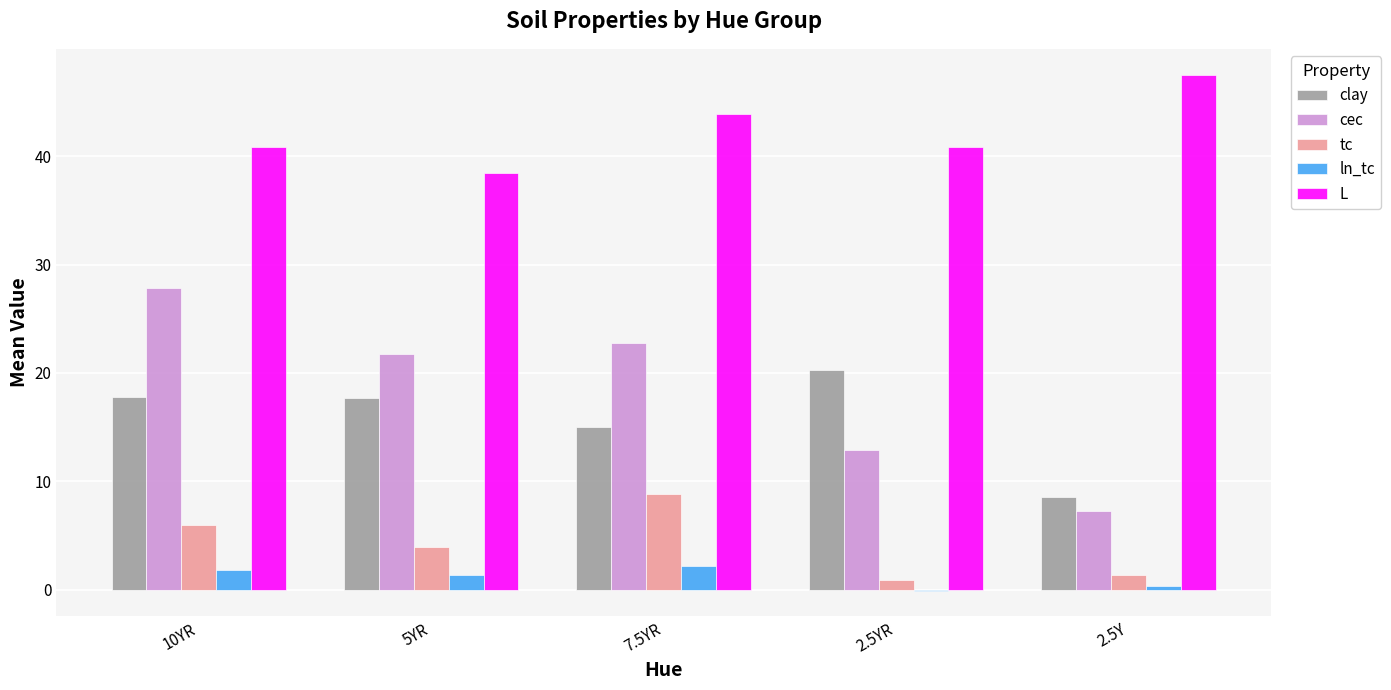

How many categories are shown in the chart?

5